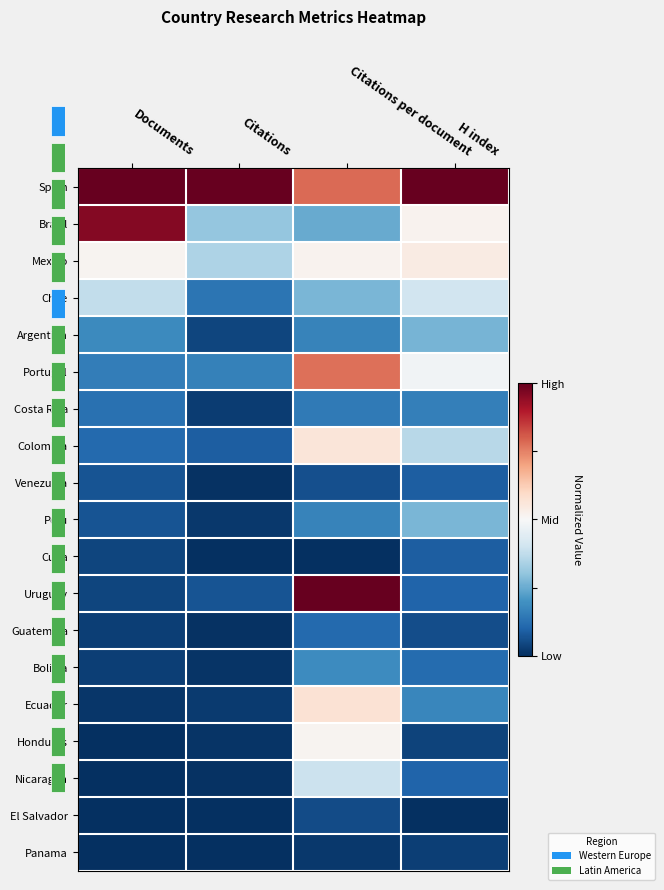

Reading right to left, transcribe all the data shown in this chart.

Spain: H index=1.0	Citations per document=0.8	Citations=1.0	Documents=1.0
Brazil: H index=0.5	Citations per document=0.2	Citations=0.3	Documents=1.0
Mexico: H index=0.5	Citations per document=0.5	Citations=0.3	Documents=0.5
Chile: H index=0.4	Citations per document=0.3	Citations=0.1	Documents=0.4
Argentina: H index=0.3	Citations per document=0.2	Citations=0.0	Documents=0.2
Portugal: H index=0.5	Citations per document=0.8	Citations=0.2	Documents=0.2
Costa Rica: H index=0.2	Citations per document=0.1	Citations=0.0	Documents=0.1
Colombia: H index=0.4	Citations per document=0.6	Citations=0.1	Documents=0.1
Venezuela: H index=0.1	Citations per document=0.1	Citations=0.0	Documents=0.1
Peru: H index=0.3	Citations per document=0.2	Citations=0.0	Documents=0.1
Cuba: H index=0.1	Citations per document=0.0	Citations=0.0	Documents=0.0
Uruguay: H index=0.1	Citations per document=1.0	Citations=0.1	Documents=0.0
Guatemala: H index=0.1	Citations per document=0.1	Citations=0.0	Documents=0.0
Bolivia: H index=0.1	Citations per document=0.2	Citations=0.0	Documents=0.0
Ecuador: H index=0.2	Citations per document=0.6	Citations=0.0	Documents=0.0
Honduras: H index=0.0	Citations per document=0.5	Citations=0.0	Documents=0.0
Nicaragua: H index=0.1	Citations per document=0.4	Citations=0.0	Documents=0.0
El Salvador: H index=0.0	Citations per document=0.1	Citations=0.0	Documents=0.0
Panama: H index=0.0	Citations per document=0.0	Citations=0.0	Documents=0.0